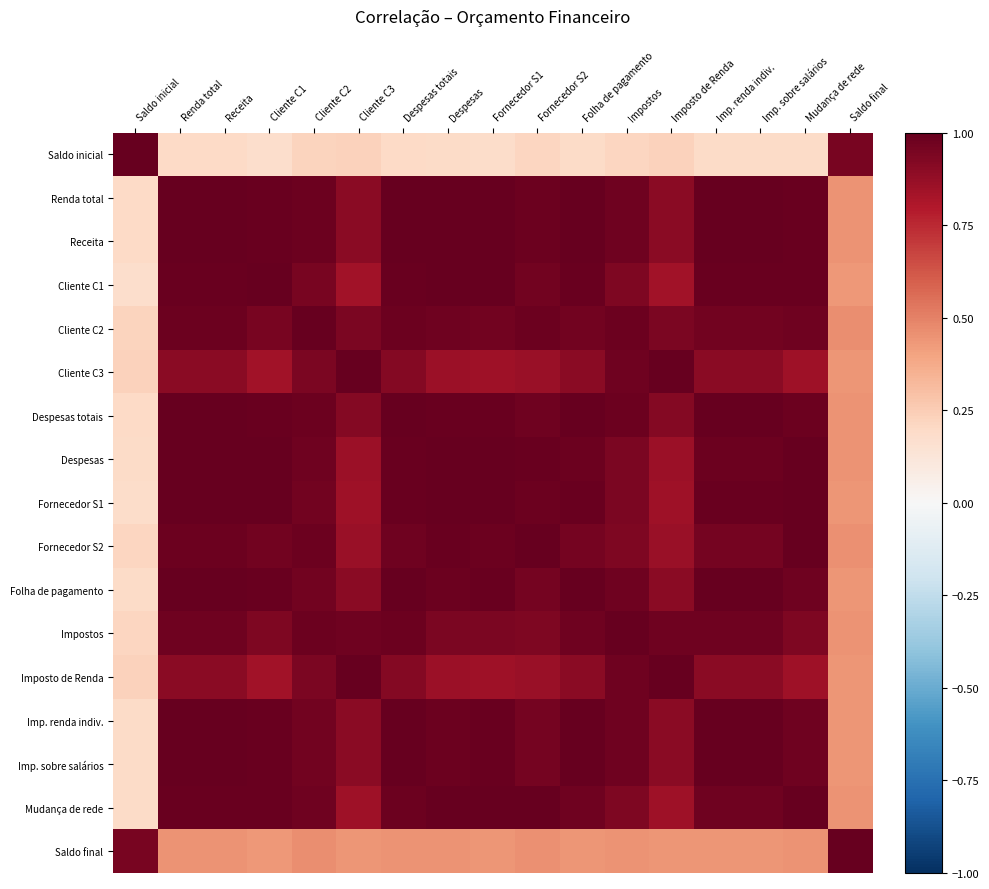

Which series has the widest spread of values?

Saldo inicial